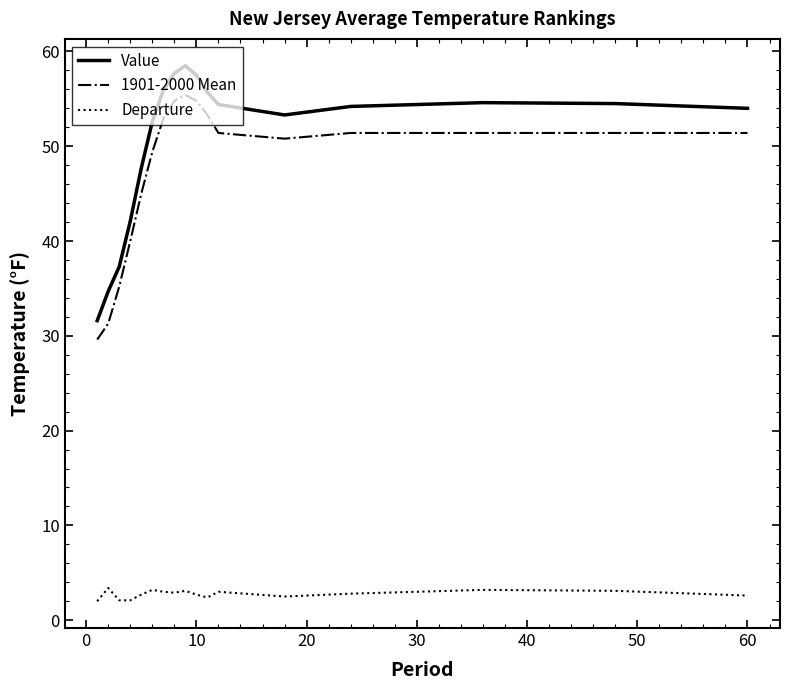

Rank the series by their maximum value, from lowest to highest.

Departure, 1901-2000 Mean, Value